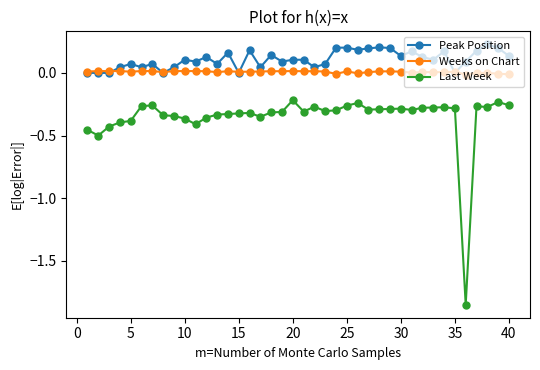

How many series are shown in this chart?

3